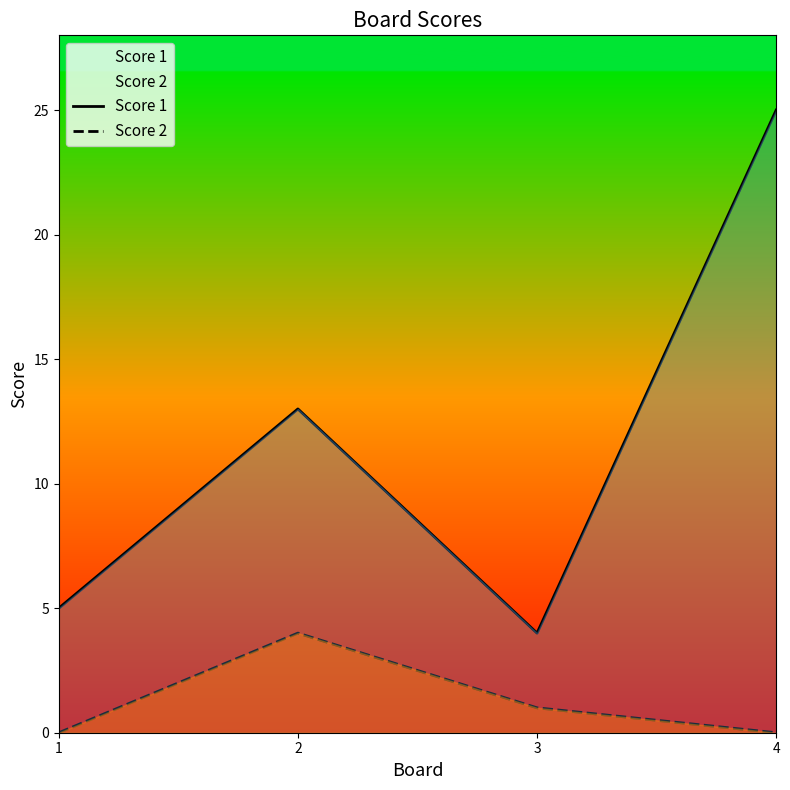

What is the value of the Score 2 point at the 2nd from the left?

4